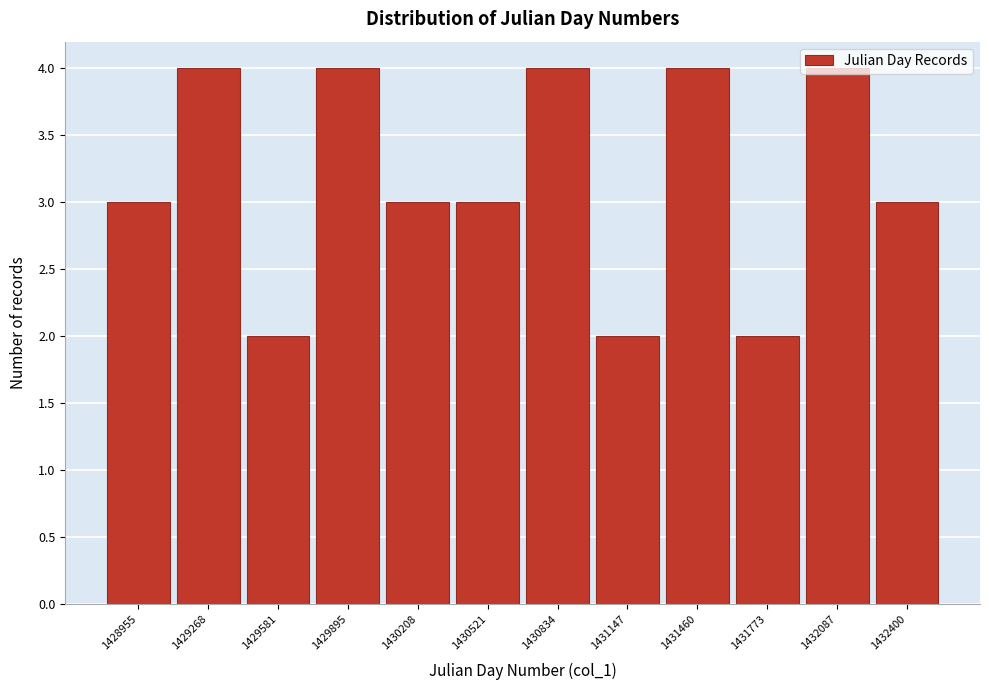

What is the sum of the values at 1430834 and 1430208?

7